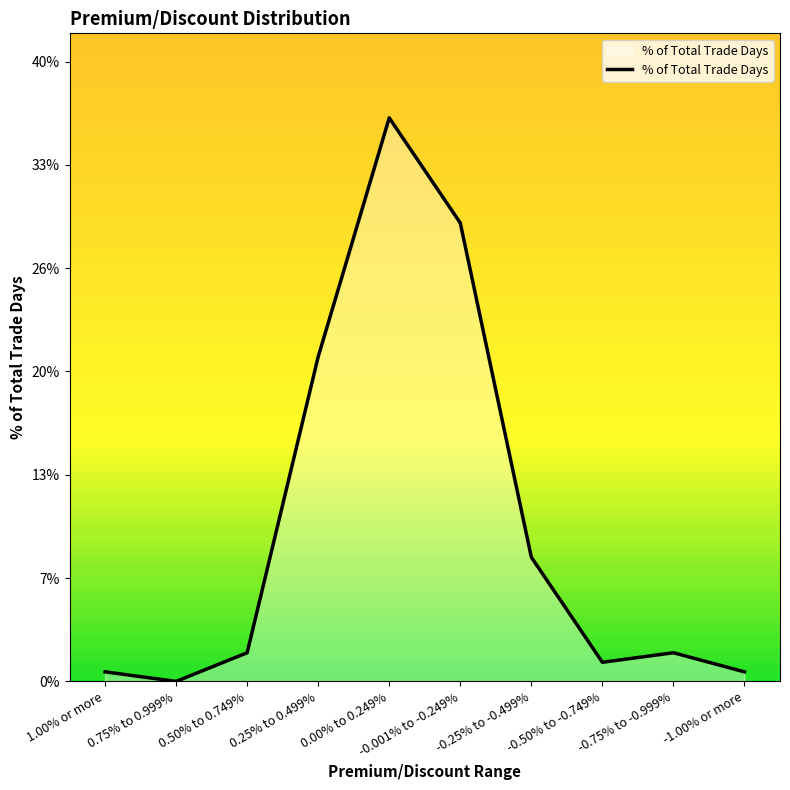

Is it true that the value at -0.50% to -0.749% is 0.0?

False